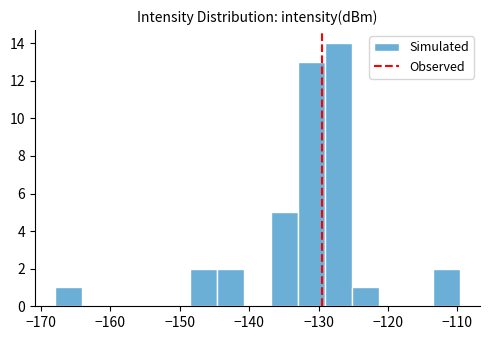

Read against the x-axis, roughly where is the centre of the tallest bar?

-127